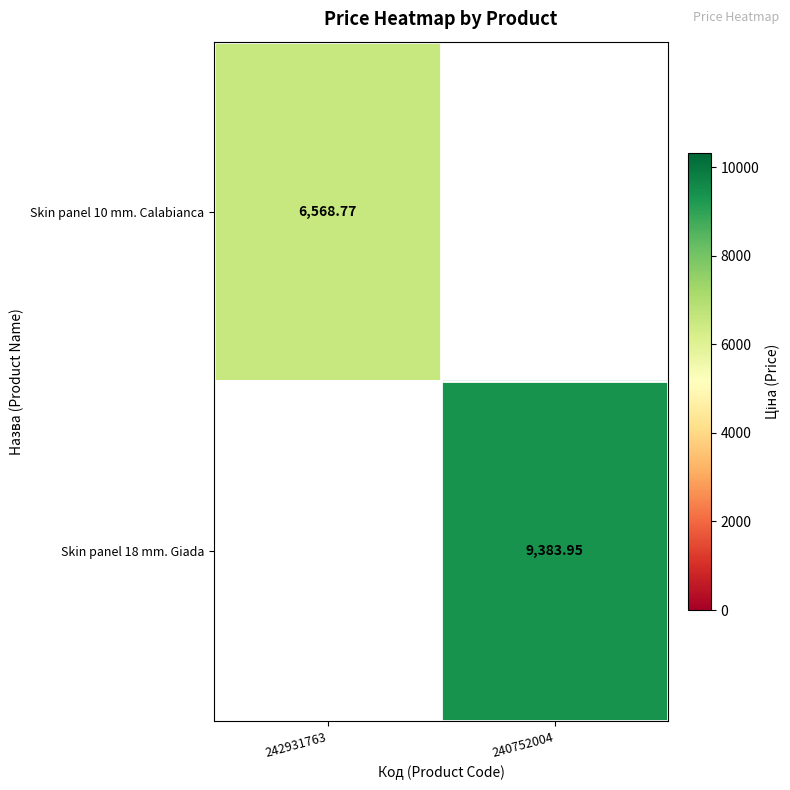

What is the difference between the Skin panel 18 mm. Giada values at 240752004 and 242931763?

9384.0